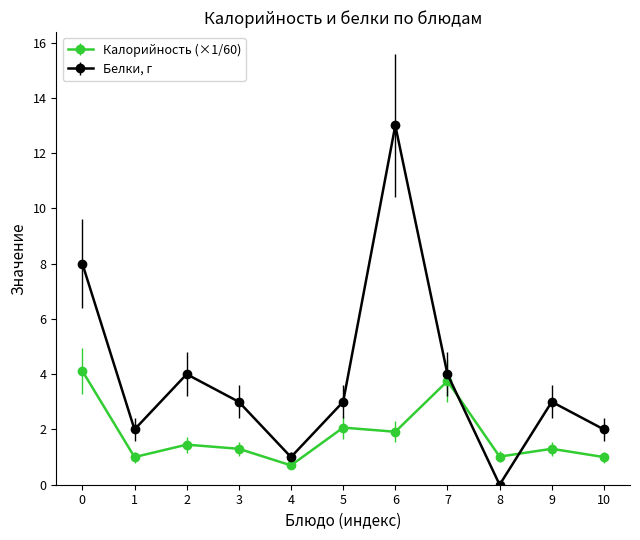

True or false: Белки, г has a value of 6.2 at 2.

False